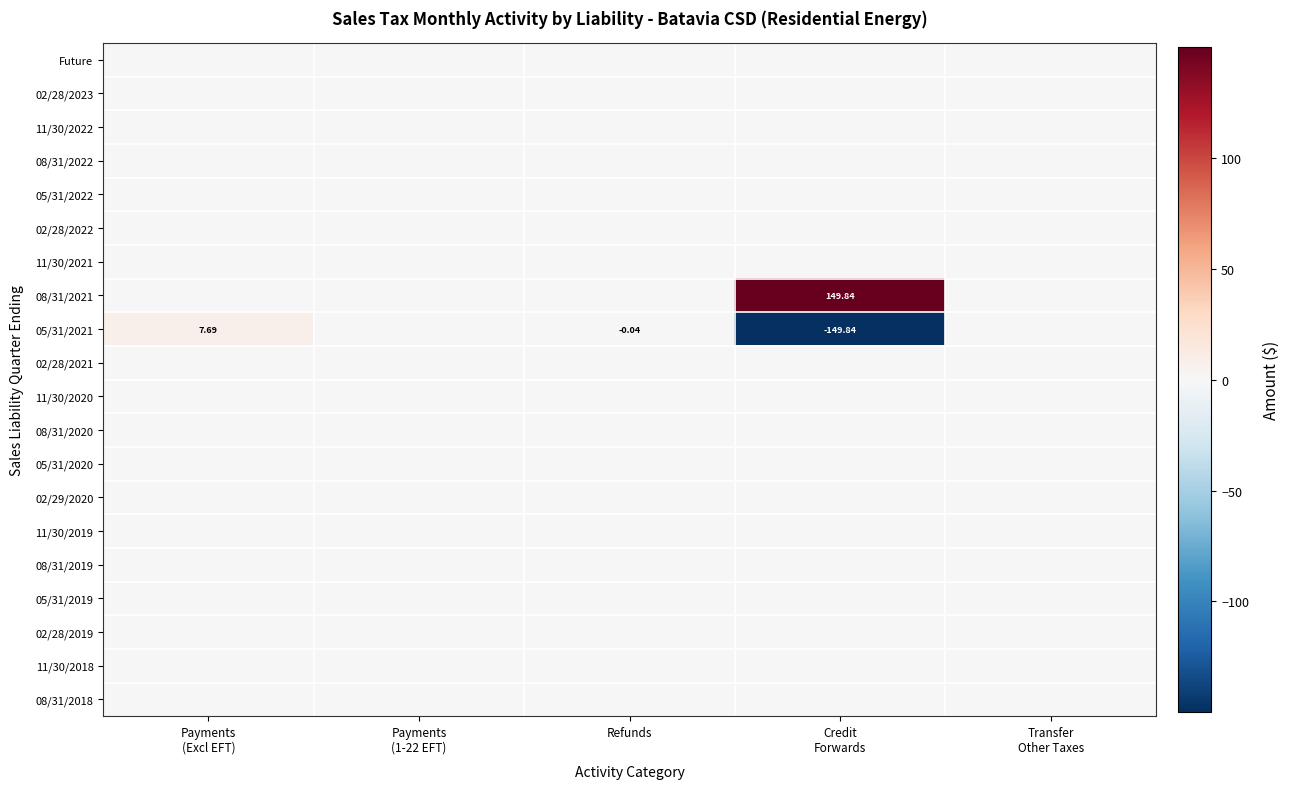

What is the difference between the maximum and minimum values in the 08/31/2021 series?

149.8